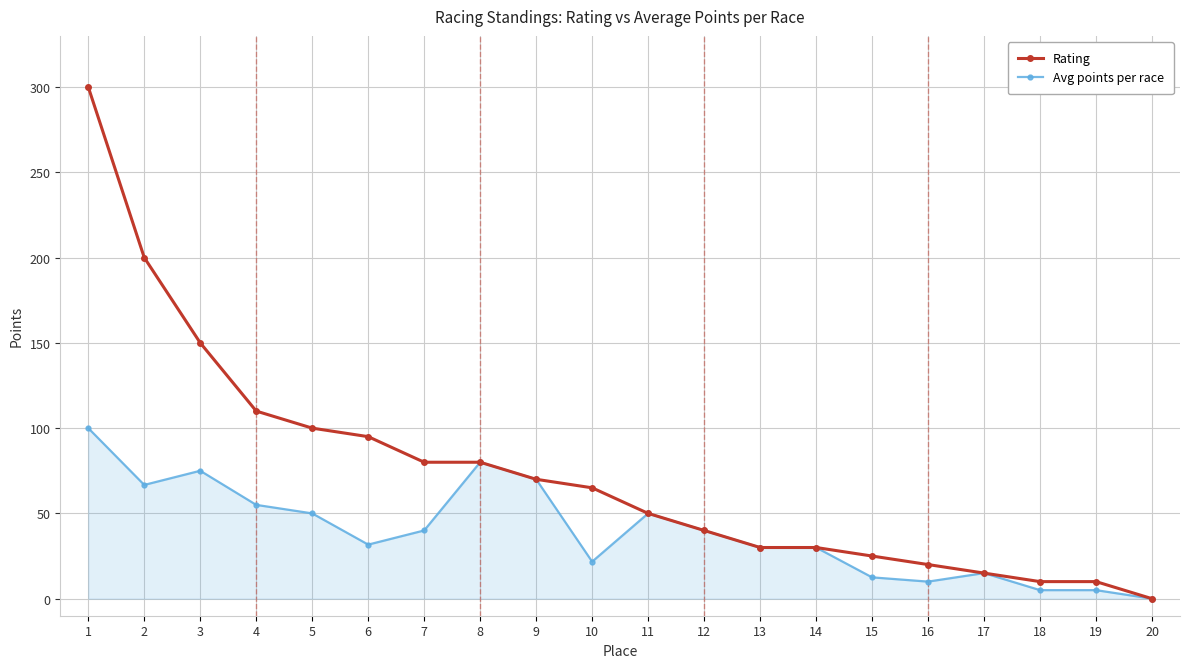

At which label does Avg points per race first exceed 40?

1